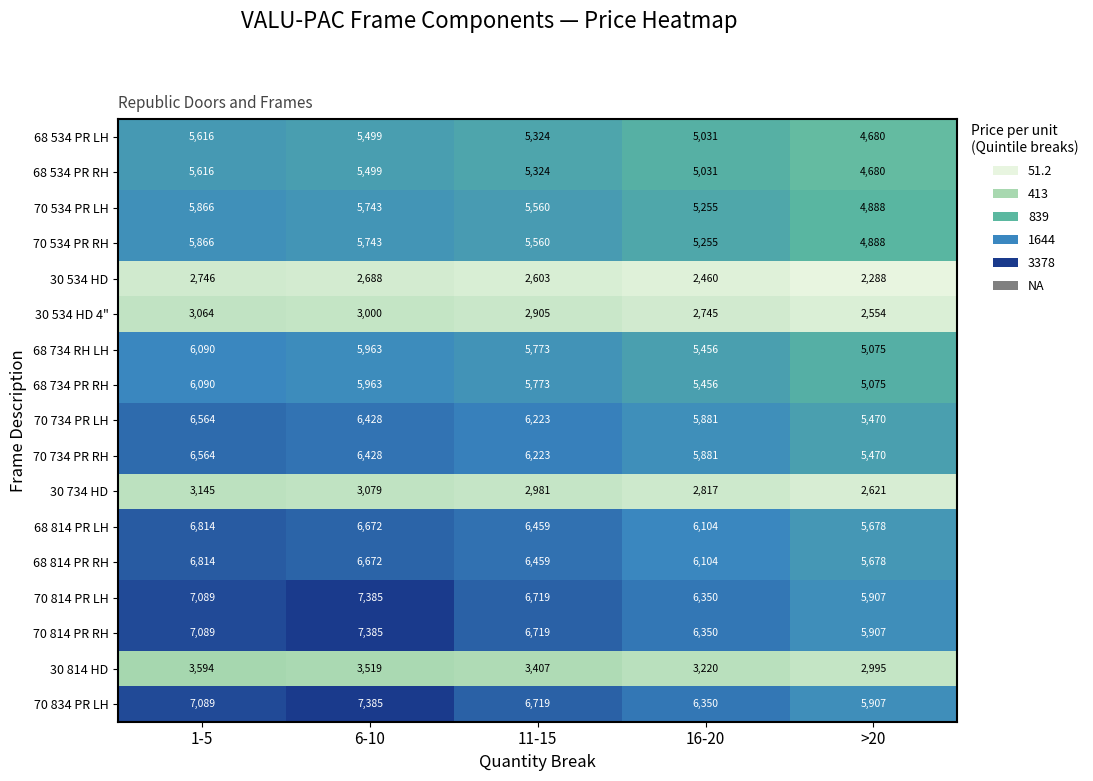

Rank the categories by 70 534 PR RH value from lowest to highest.

>20, 16-20, 11-15, 6-10, 1-5